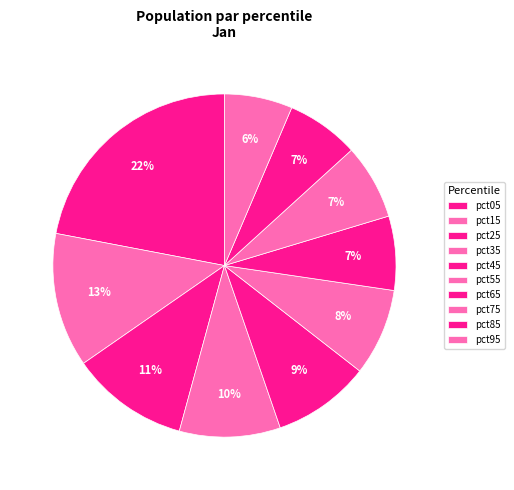

Count the number of slices in the pie.

10